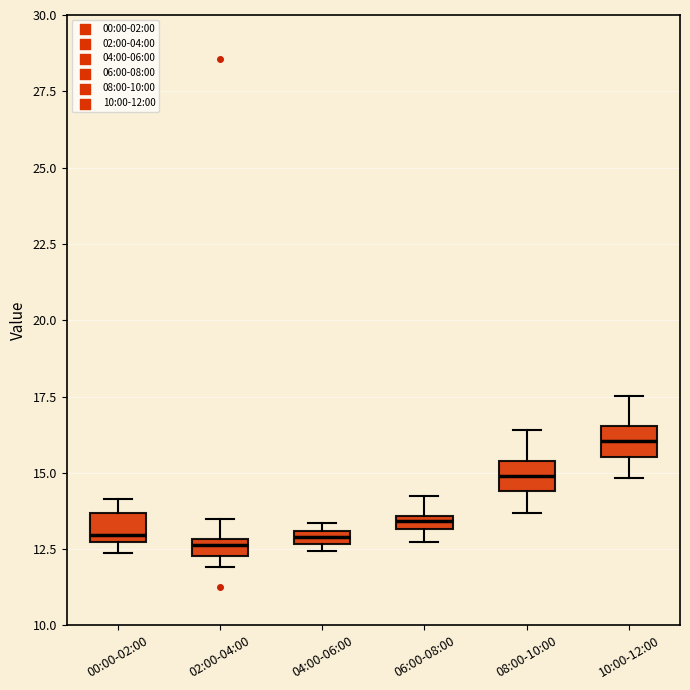

Which box's median line is the highest?

10:00-12:00